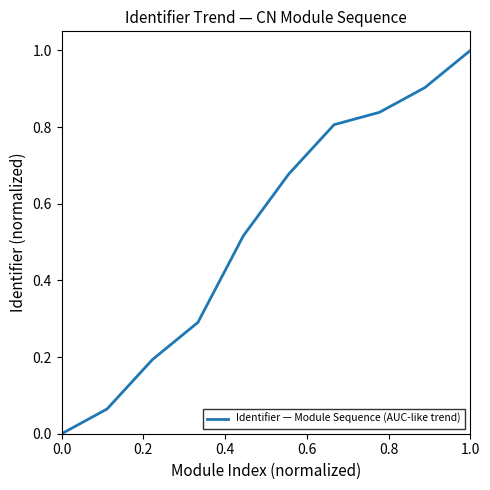

Count the number of values greater than 0.

9